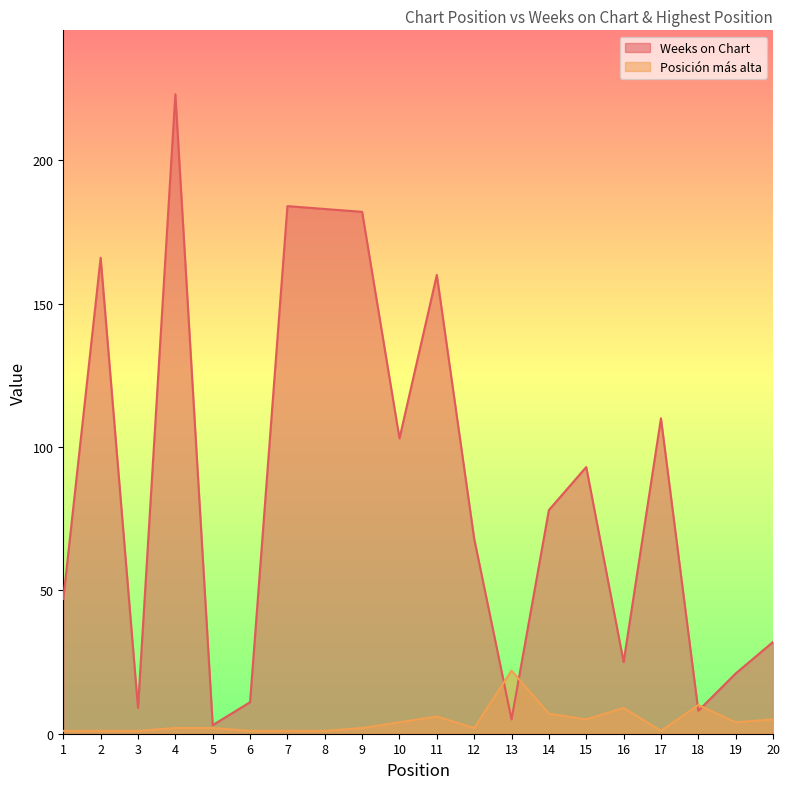

How many data points does each series have?

20